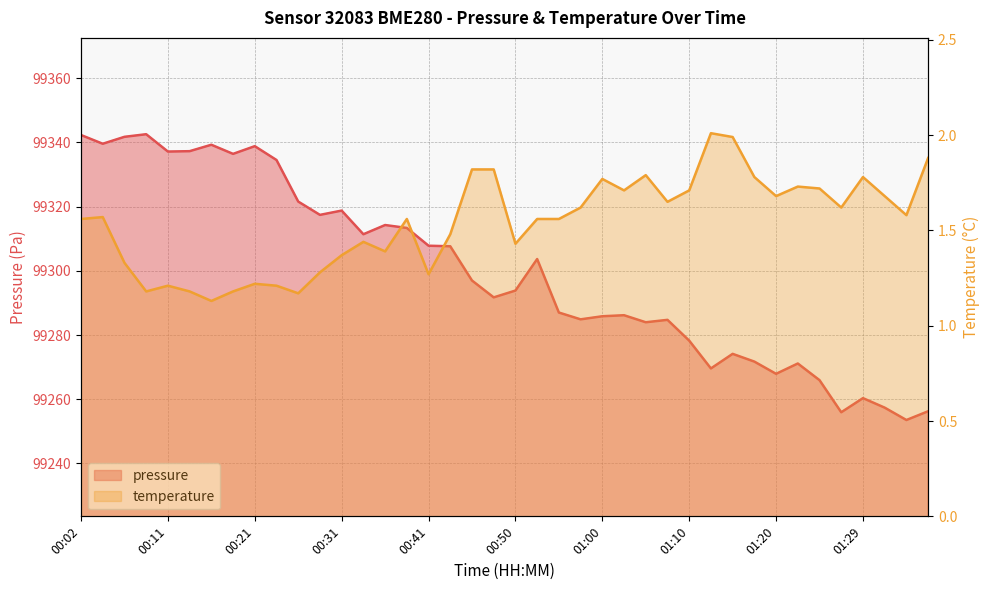

List the series in order of their overall mean, lowest first.

temperature, pressure